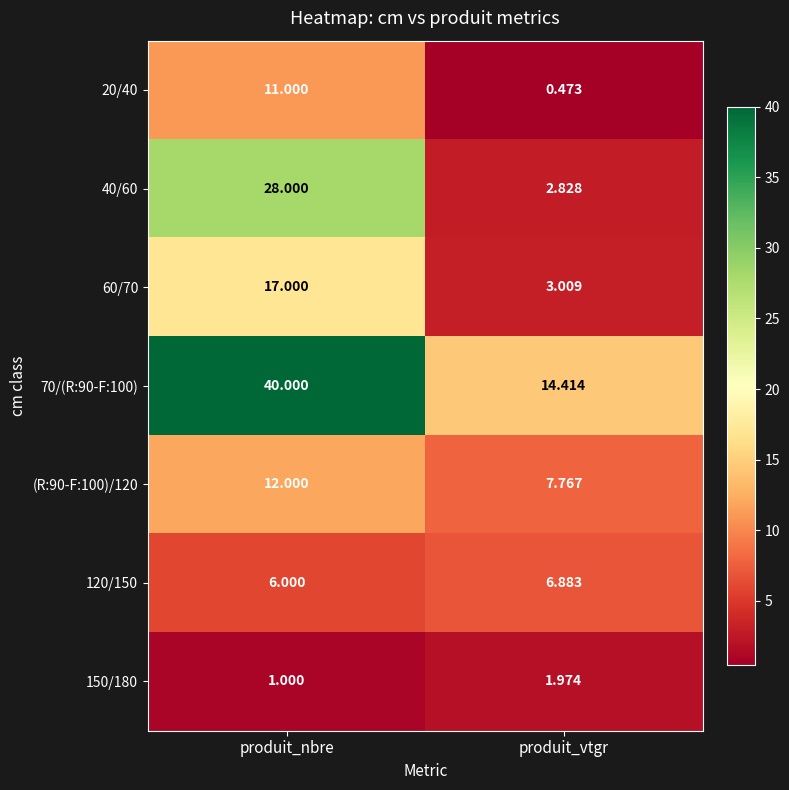

At which category is the sum across all series the highest?

produit_nbre